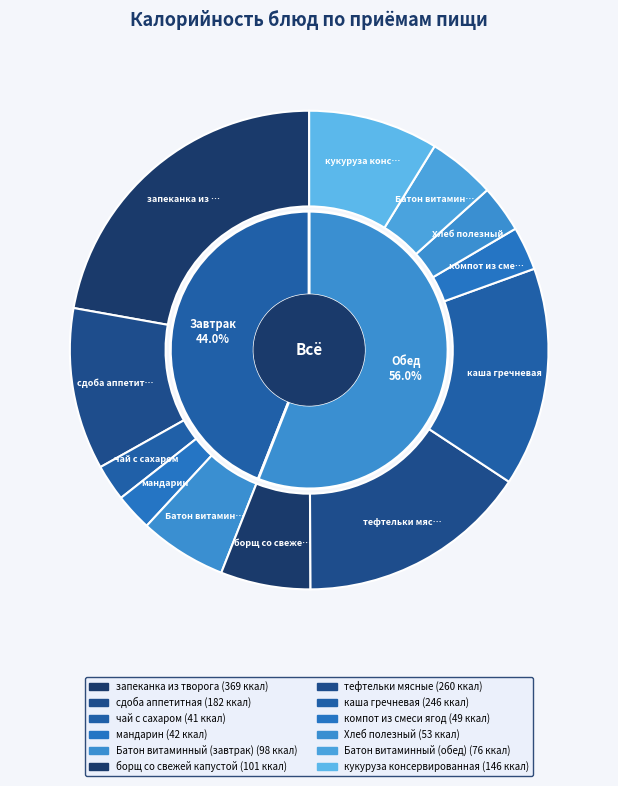

How many segments does this pie chart have?

12